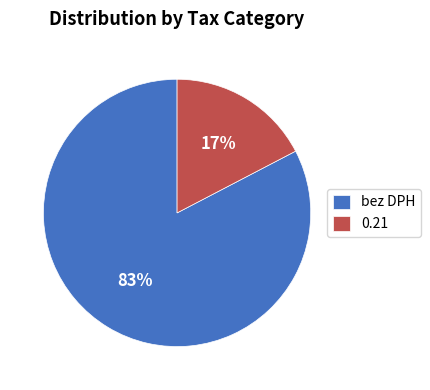

What is the ratio of the value at 0.21 to the value at bez DPH?

0.2